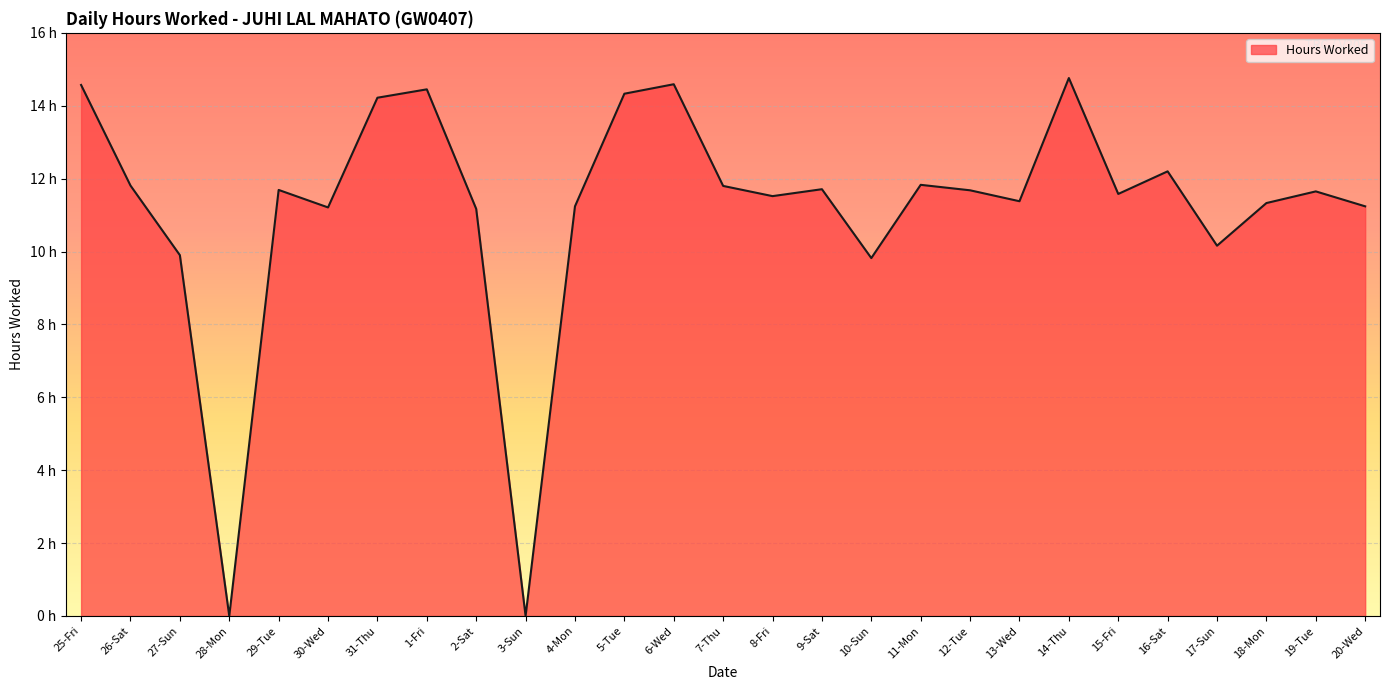

What is the value of the 26th point from the left?

11.7